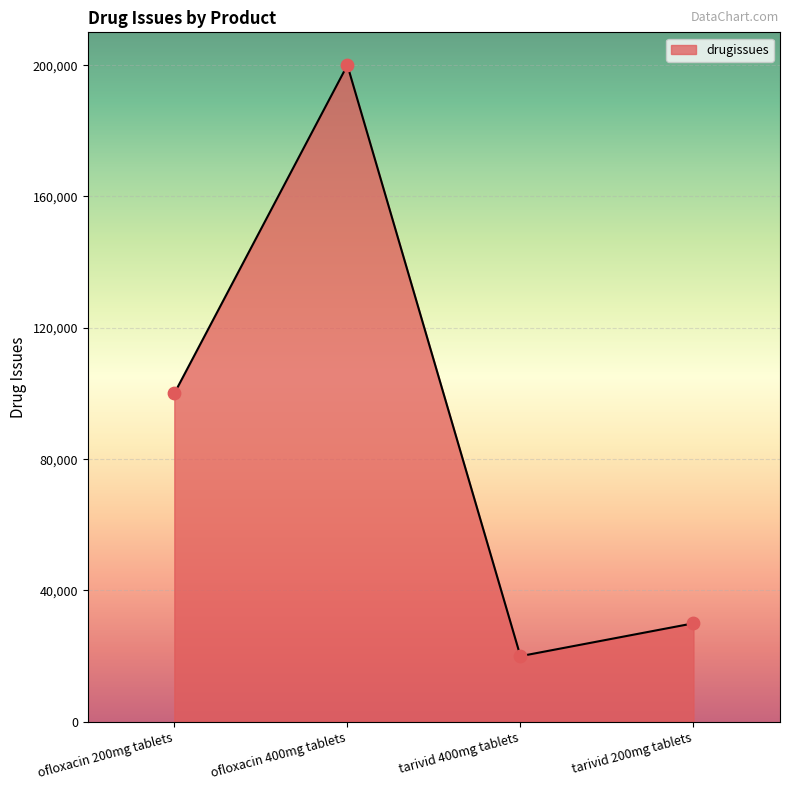

Approximately how many times larger is the value at ofloxacin 400mg tablets compared to tarivid 200mg tablets?

6.7